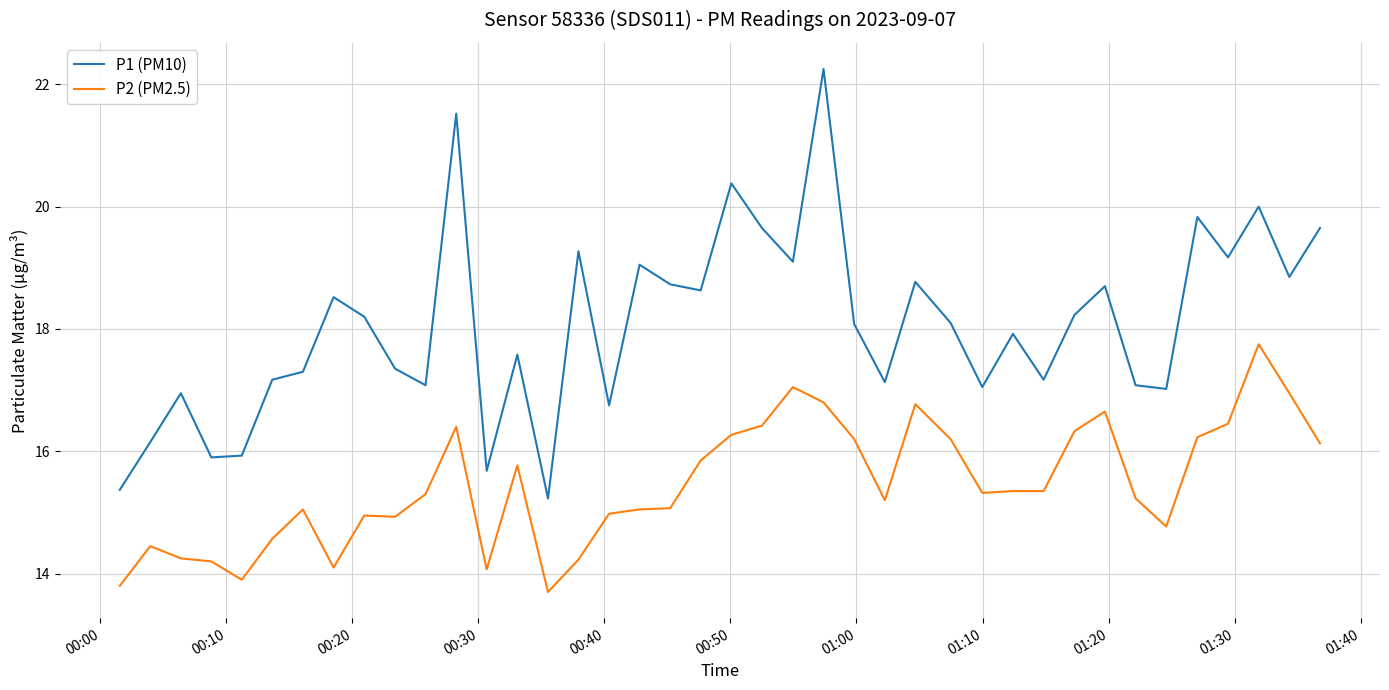

Which series has the largest total across all categories?

P1 (PM10)